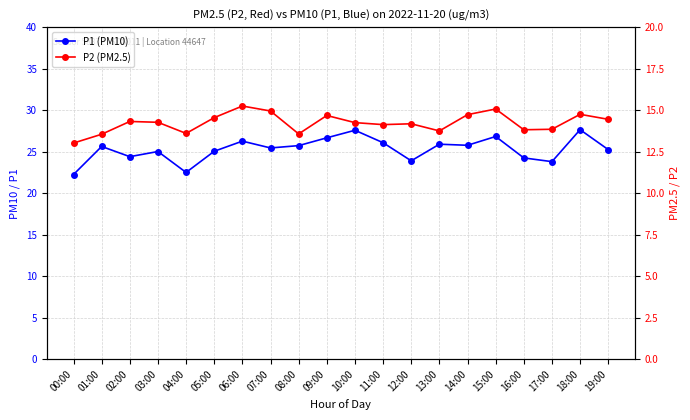

What is the smallest value displayed?

13.0